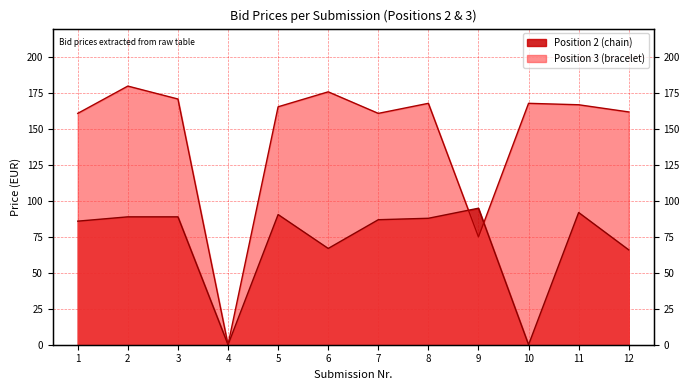

How many values in Position 2 (chain) are above zero?

10